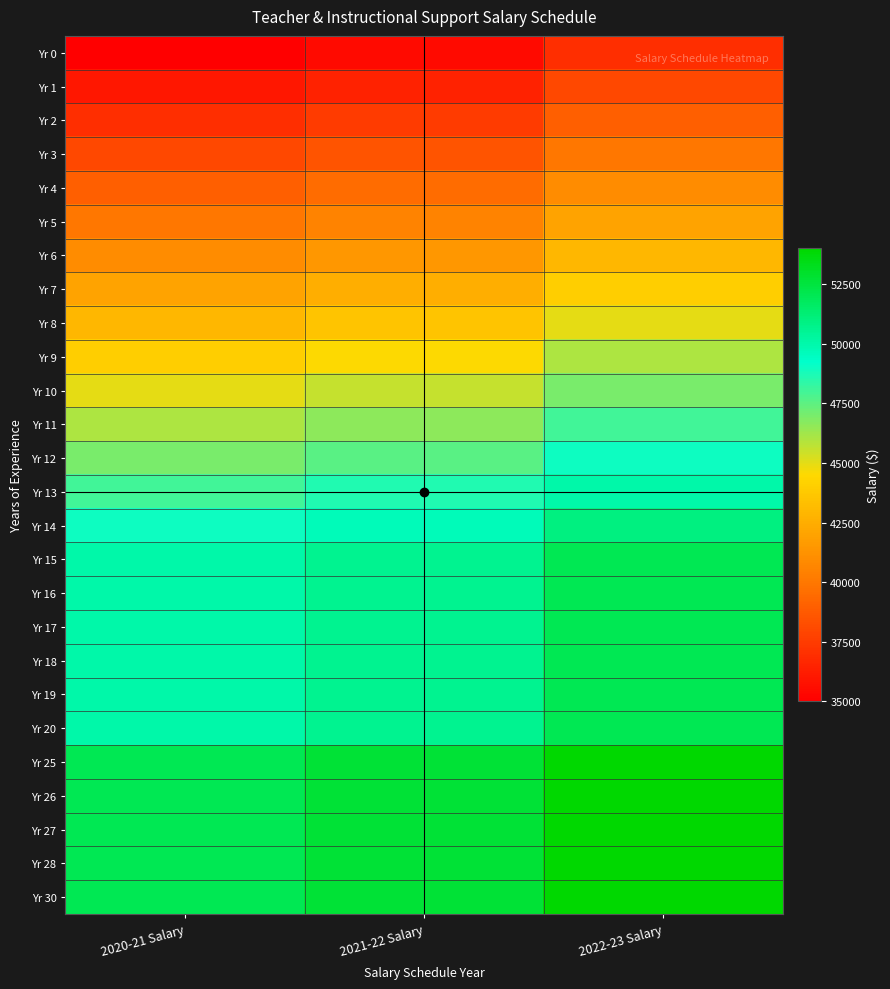

Which has a higher value, 2021-22 Salary or 2020-21 Salary?

2021-22 Salary